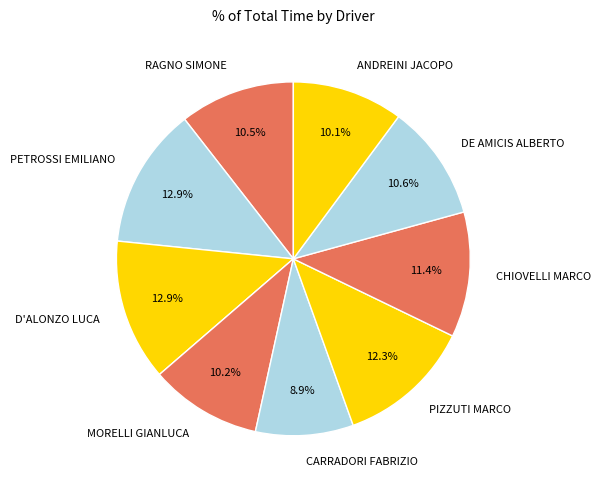

Which has a higher value, RAGNO SIMONE or CARRADORI FABRIZIO?

RAGNO SIMONE